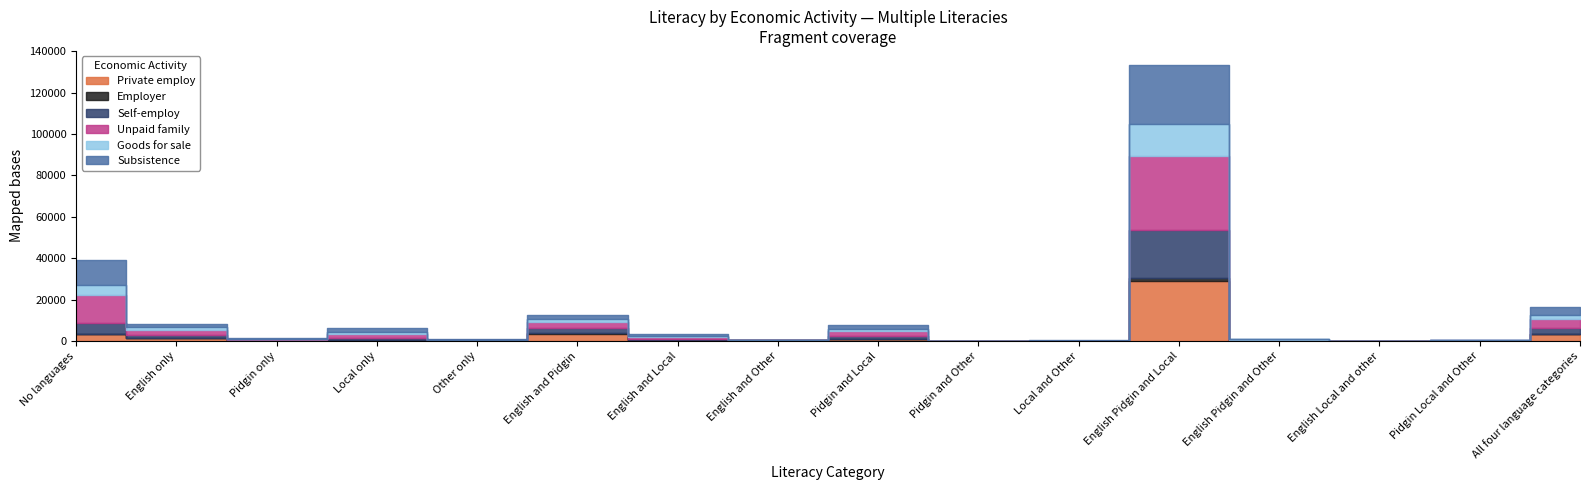

Which series has the largest total across all categories?

Unpaid family